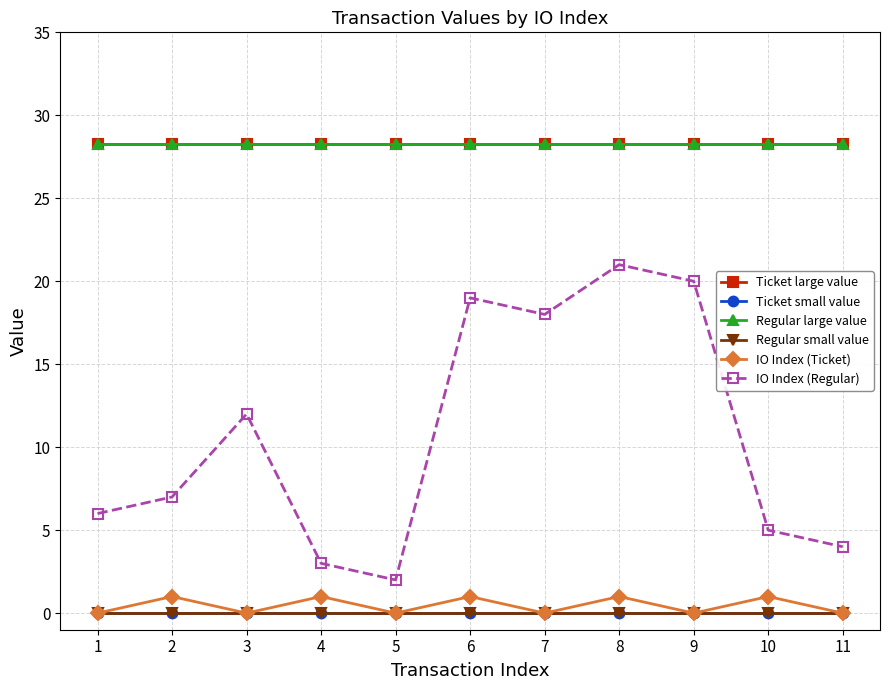

Reading left to right, transcribe all the data shown in this chart.

Ticket large value: 28.2	28.2	28.2	28.2	28.2	28.2	28.2	28.2	28.2	28.2	28.2
Ticket small value: 0.0	0.0	0.0	0.0	0.0	0.0	0.0	0.0	0.0	0.0	0.0
Regular large value: 28.2	28.2	28.2	28.2	28.2	28.2	28.2	28.2	28.2	28.2	28.2
Regular small value: 0.0	0.0	0.0	0.0	0.0	0.0	0.0	0.0	0.0	0.0	0.0
IO Index (Ticket): 0.0	1.0	0.0	1.0	0.0	1.0	0.0	1.0	0.0	1.0	0.0
IO Index (Regular): 6.0	7.0	12.0	3.0	2.0	19.0	18.0	21.0	20.0	5.0	4.0